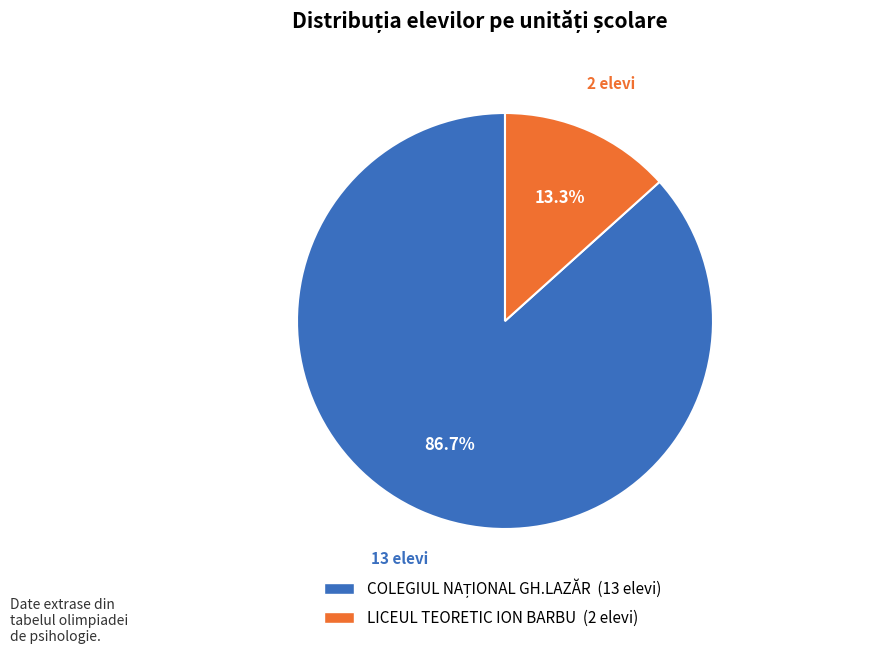

Is there a majority slice in this chart?

Yes